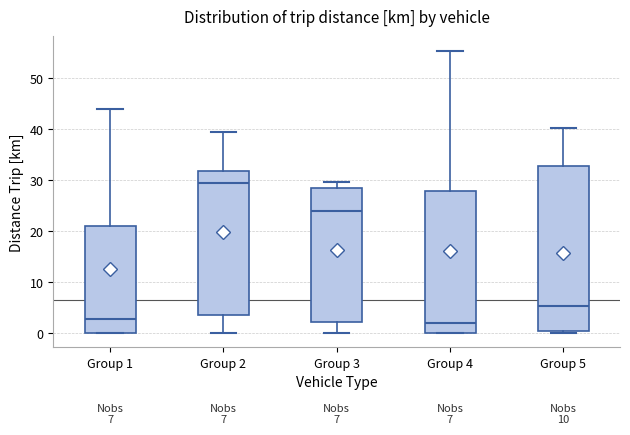

Which box is the tallest, from its lower edge to its upper edge?

Group 5